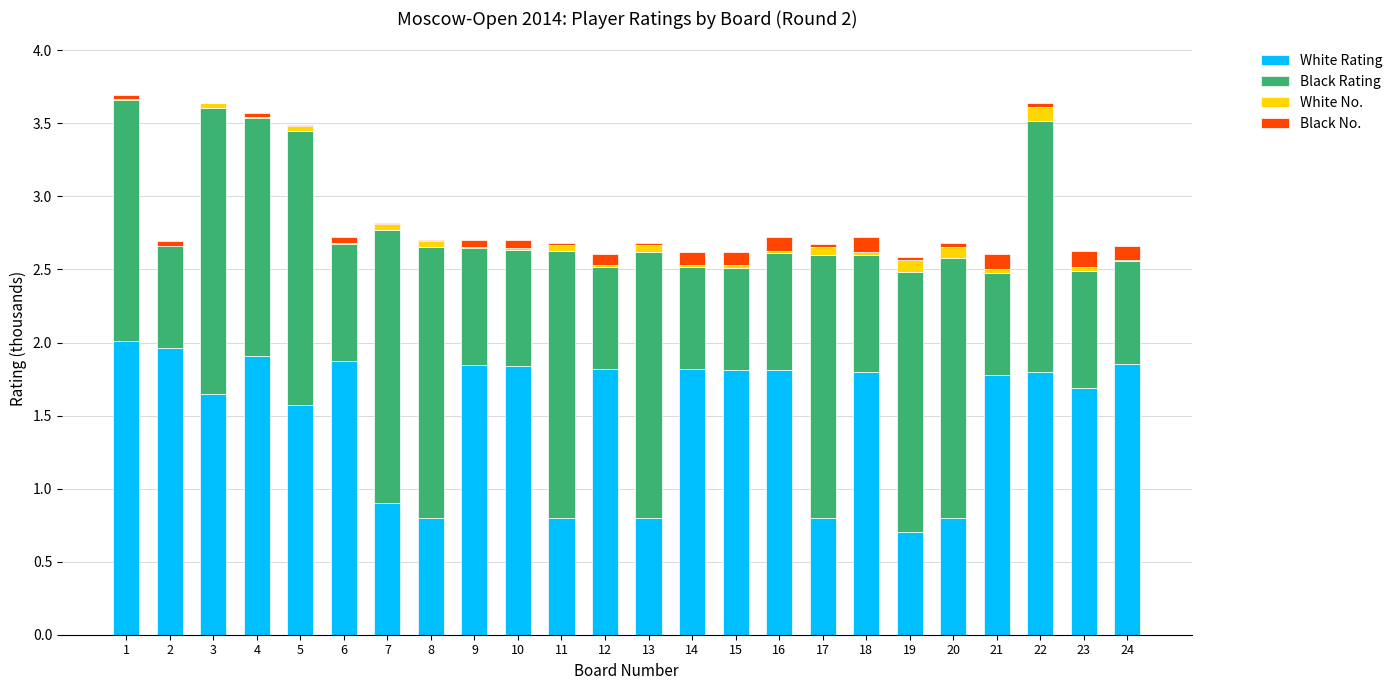

The value of White Rating at 3 is 0.9. True or false?

False